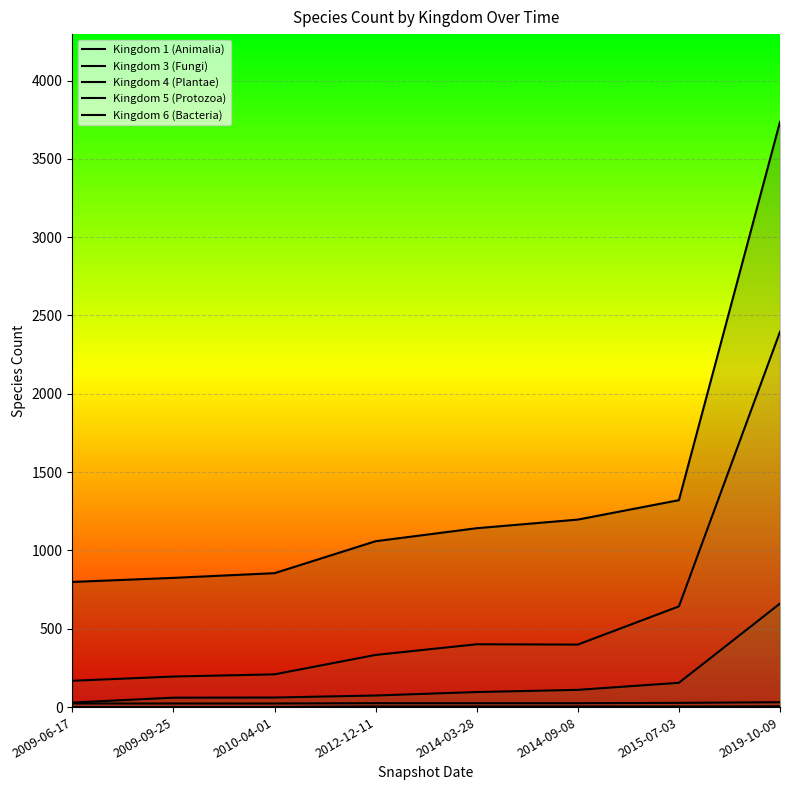

How many lines are shown in the chart?

5